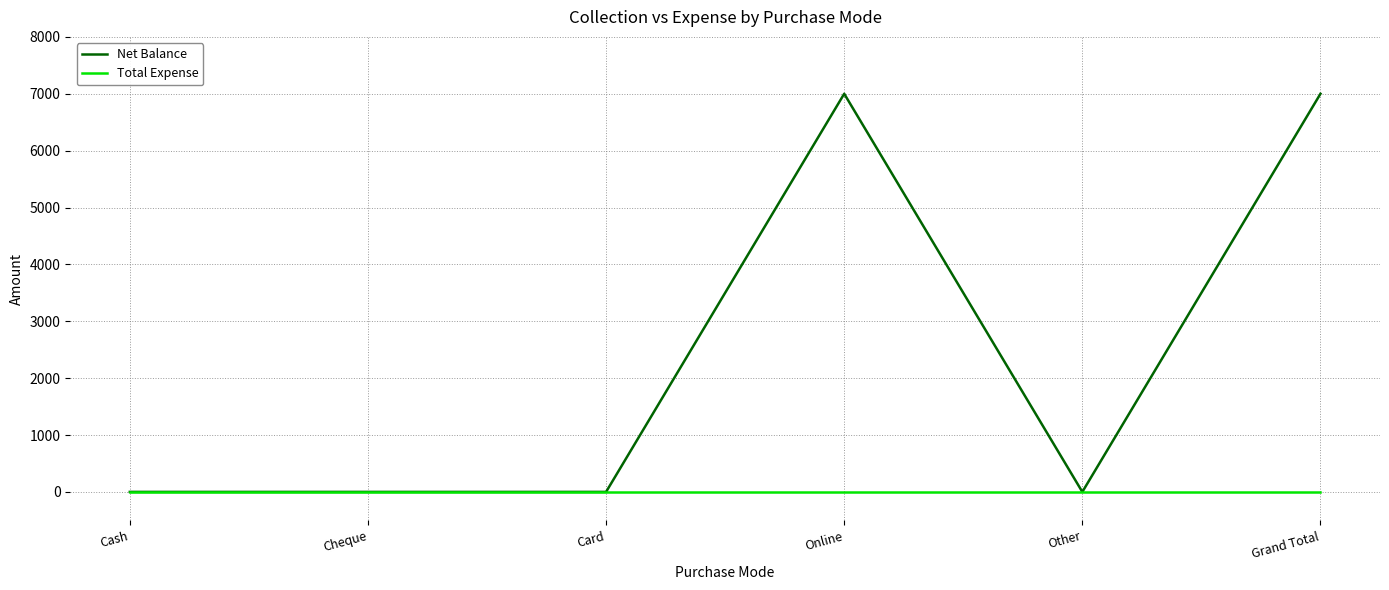

Reading left to right, list all the values displayed in this chart.

Net Balance: Cash=0	Cheque=0	Card=0	Online=7000	Other=0	Grand Total=7000
Total Expense: Cash=0	Cheque=0	Card=0	Online=0	Other=0	Grand Total=0